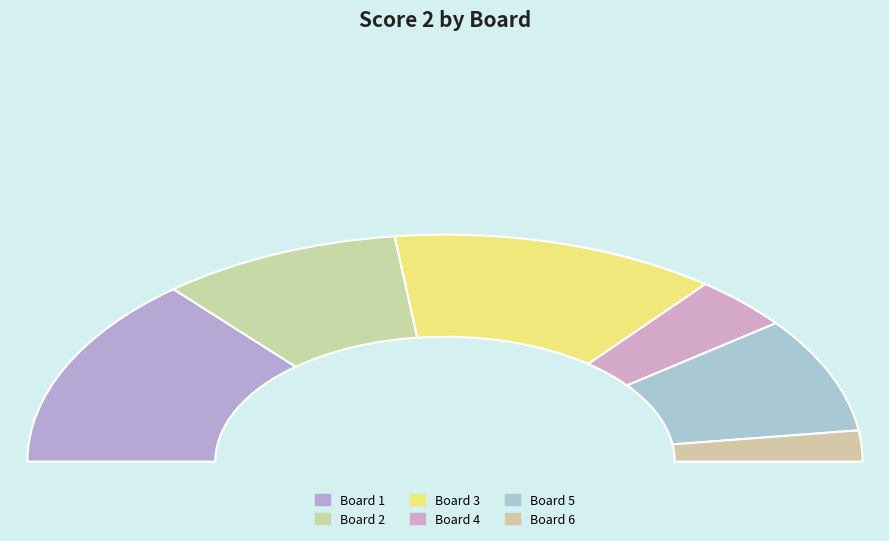

What percentage is the 4 slice, to the nearest percent?

8%